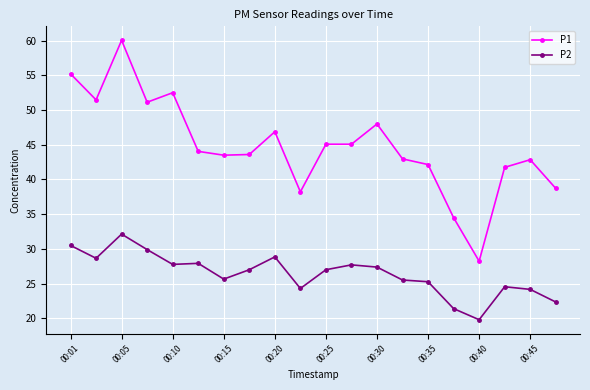

Which series has the largest total across all categories?

P1